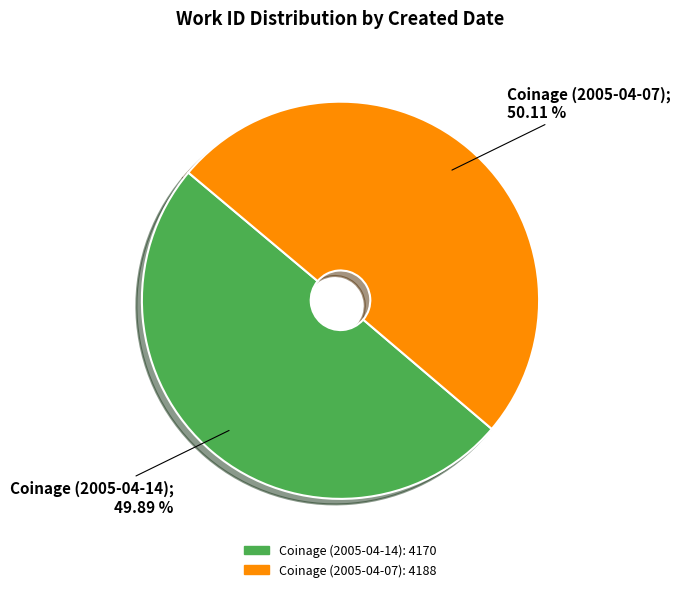

Does any single category account for the majority?

Yes